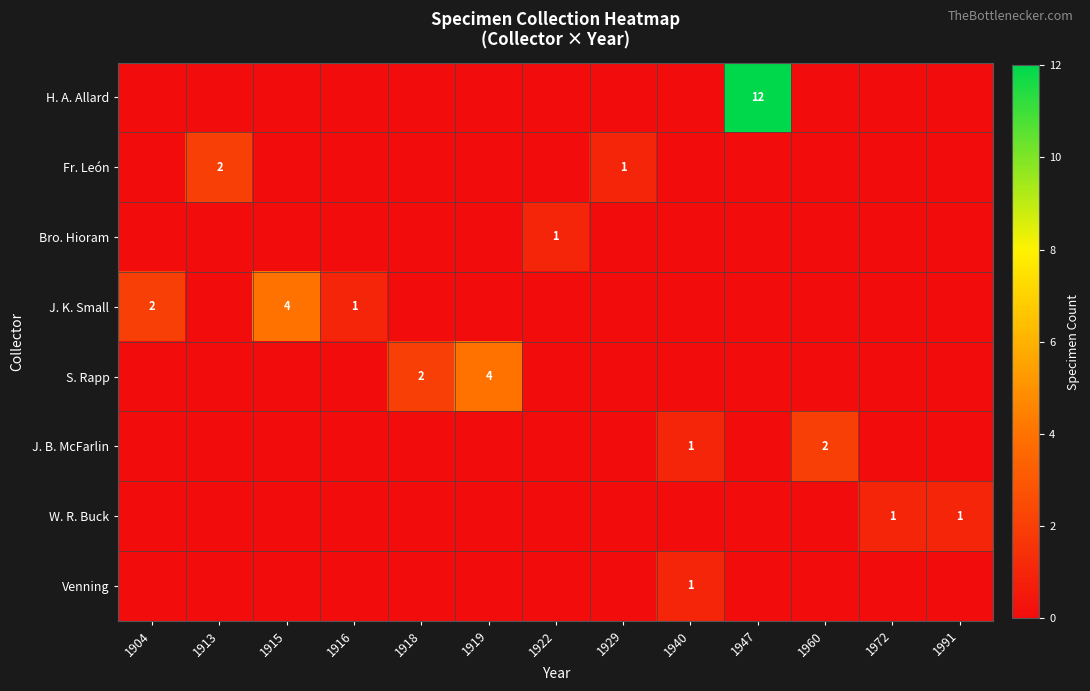

Count the number of categories in the chart.

13